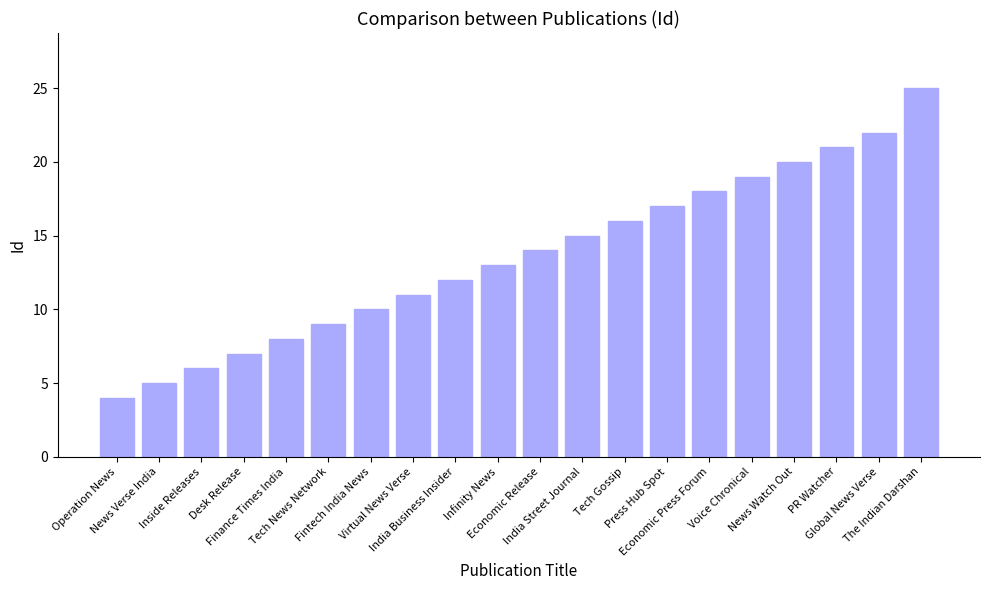

Reading right to left, transcribe all the data shown in this chart.

25	22	21	20	19	18	17	16	15	14	13	12	11	10	9	8	7	6	5	4